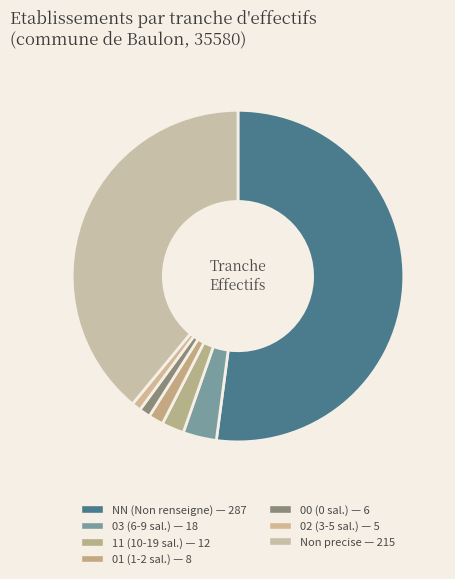

Count the number of slices in the pie.

7